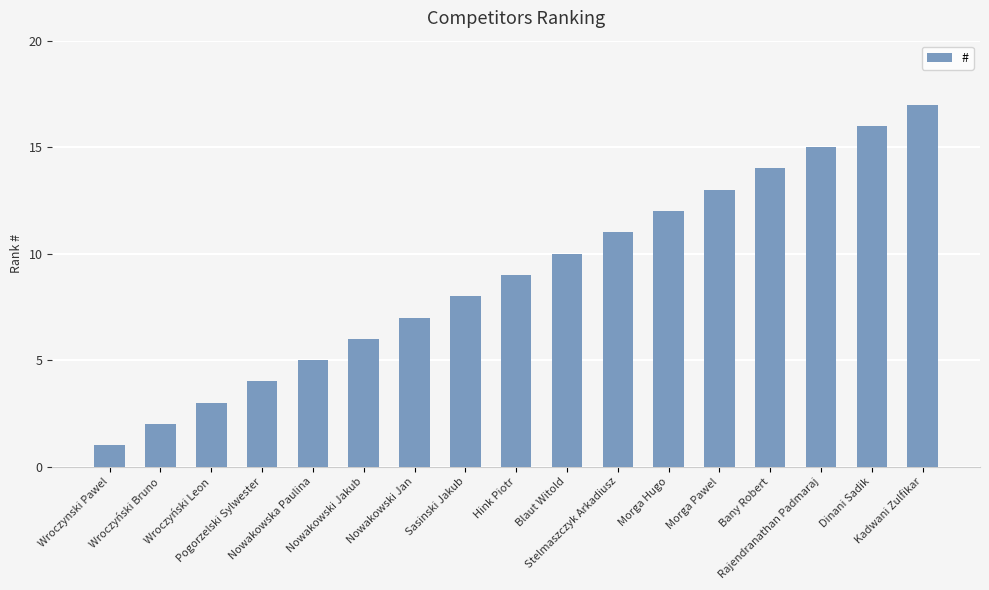

The chart shows a value of 15 at Blaut Witold. True or false?

False